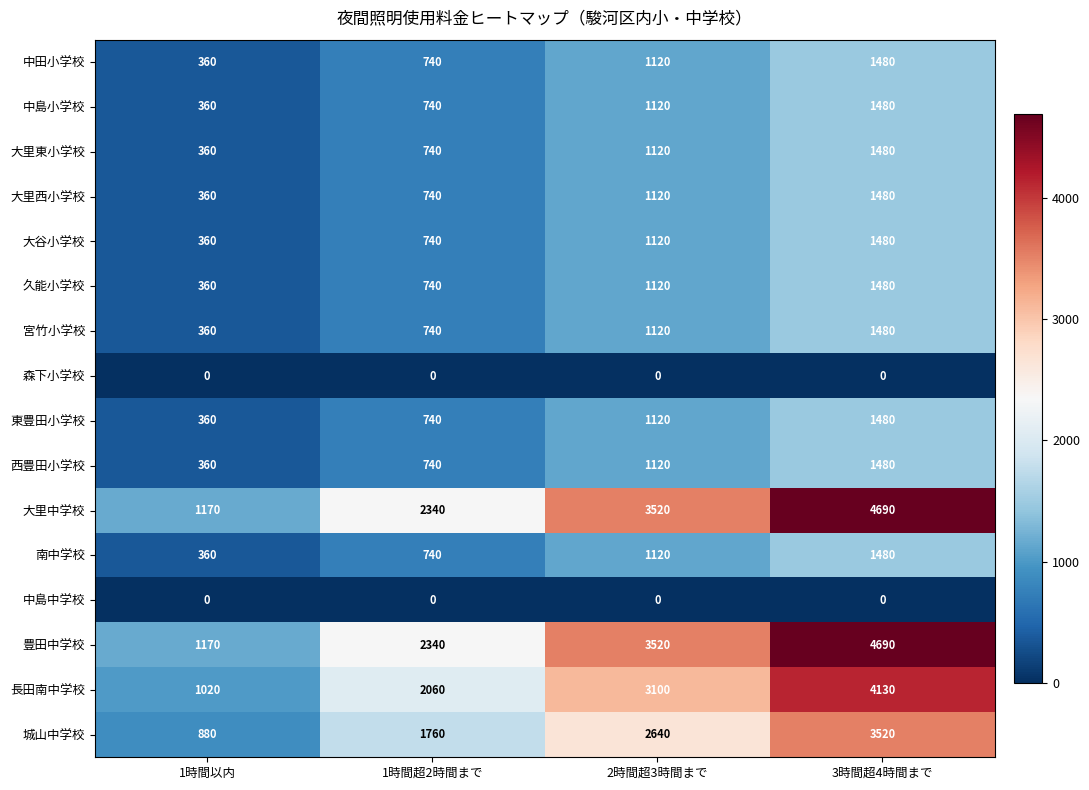

At which category is the sum across all series the highest?

3時間超4時間まで